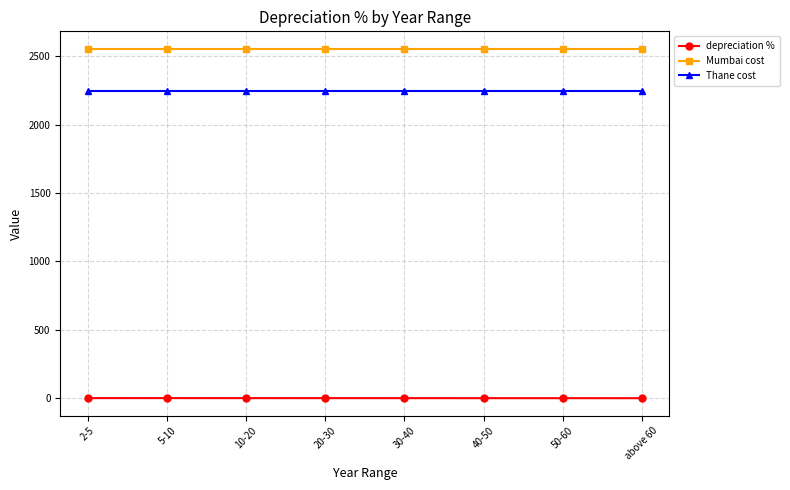

Read the Mumbai cost value at 50-60.

2554.8